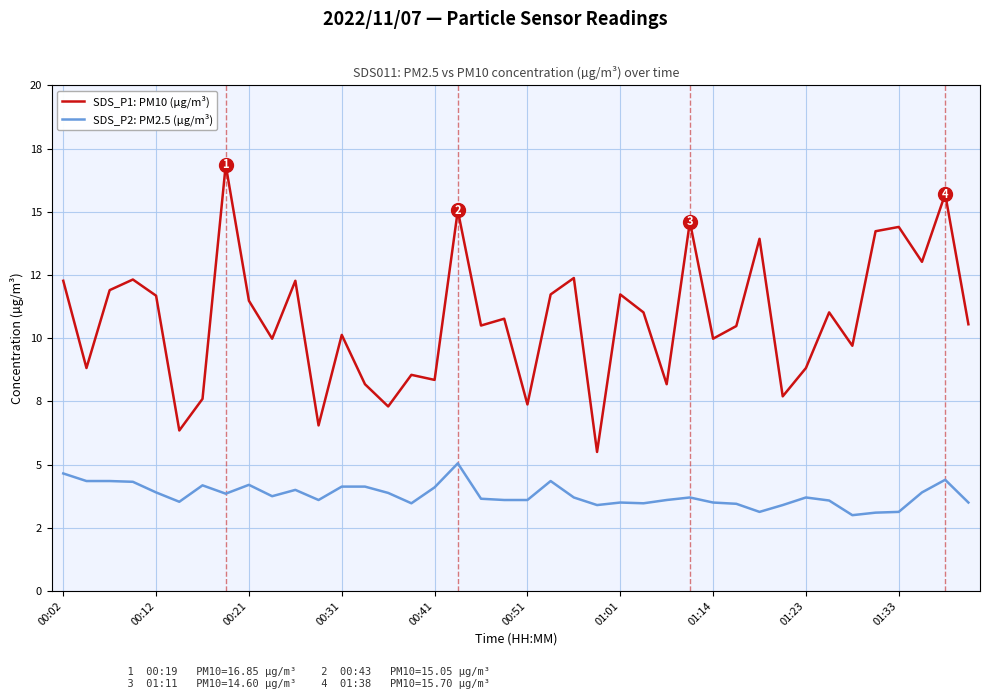

Which series has the largest range (max minus min)?

SDS_P1: PM10 (µg/m³)